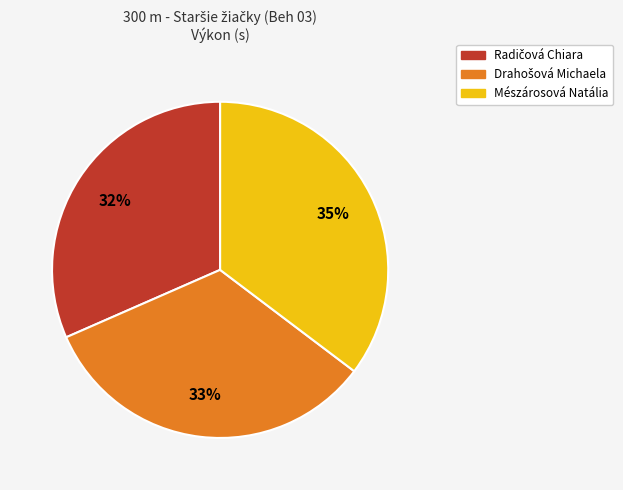

Which category has the biggest portion of the pie?

Mészárosová Natália